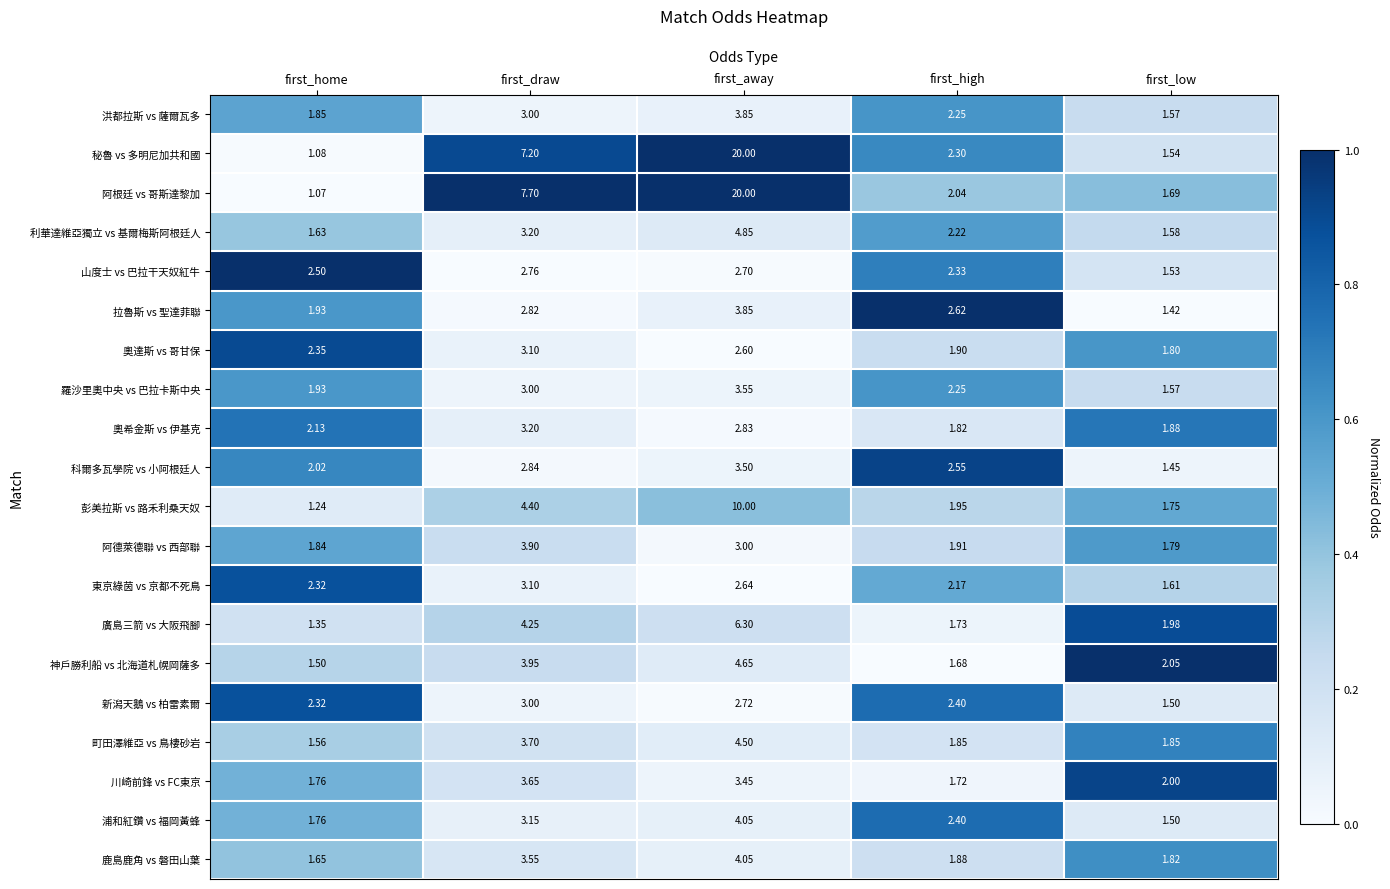

Is the value of 町田澤維亞 vs 鳥棲砂岩 at first_high greater than the value of 利華達維亞獨立 vs 基爾梅斯阿根廷人 at first_low?

Yes